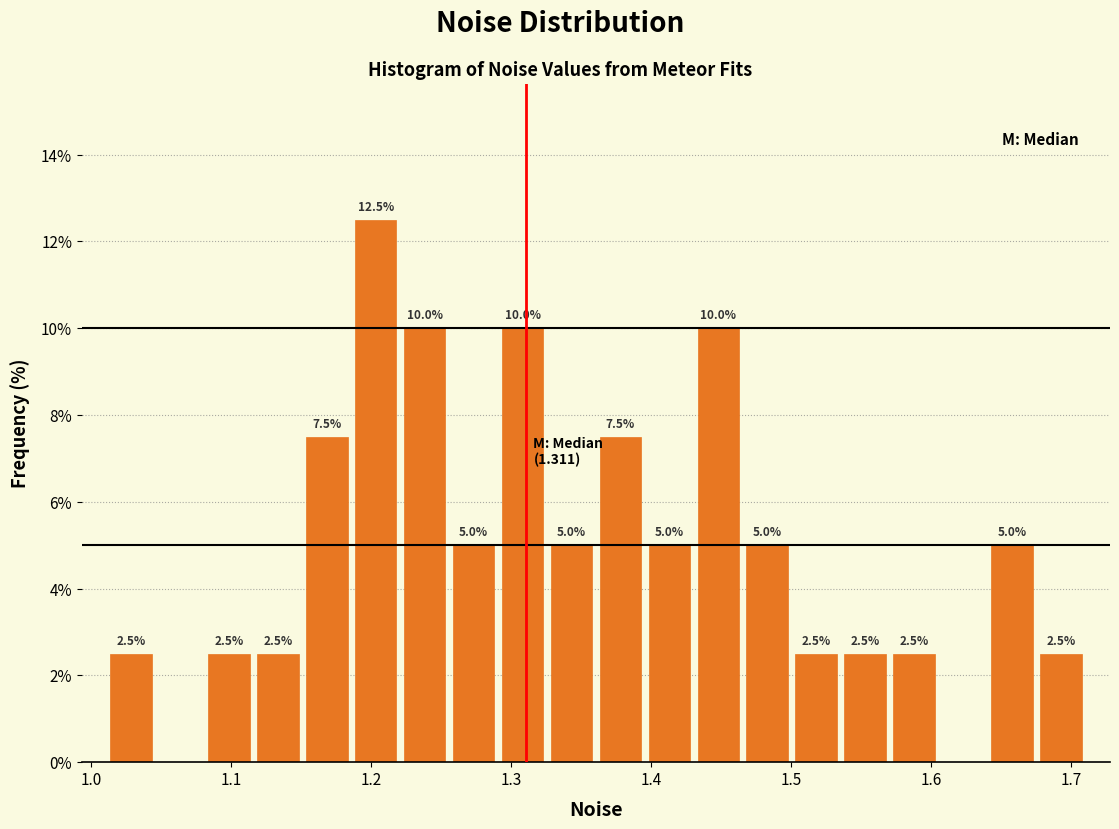

Read against the x-axis, roughly where is the centre of the tallest bar?

1.20